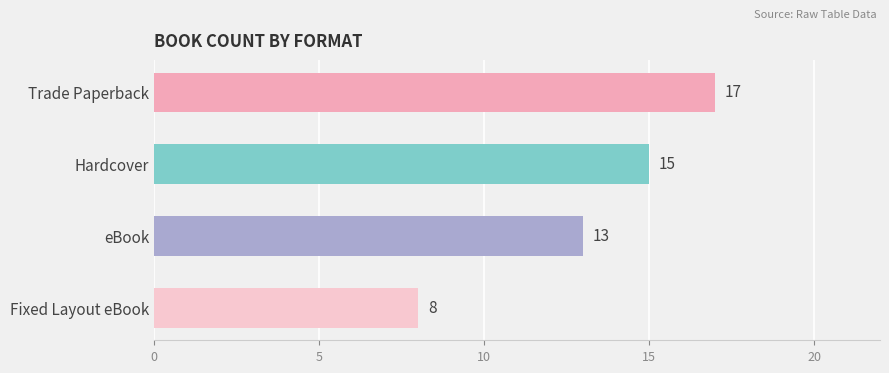

At which label is the value closest to 12?

eBook